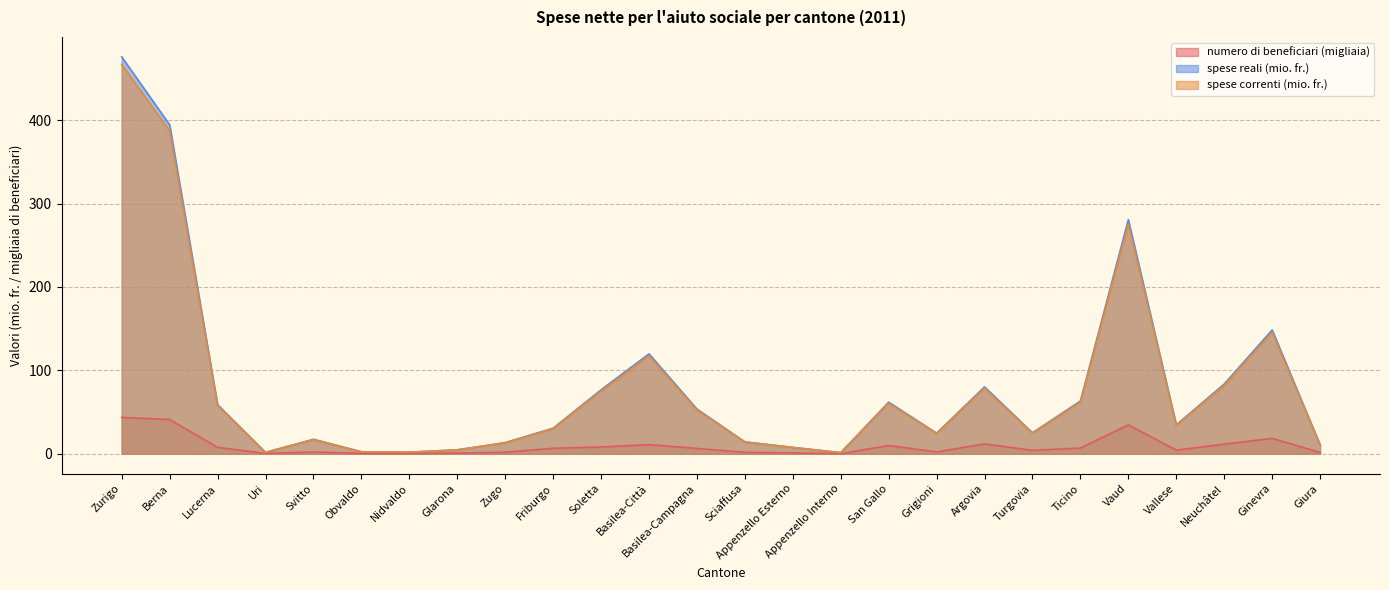

True or false: spese correnti (mio. fr.) and numero di beneficiari intersect in this chart.

False